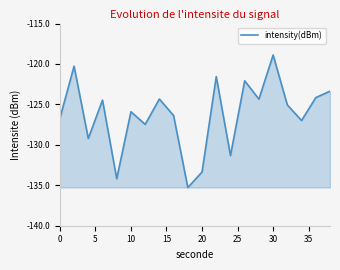

What is the maximum value shown in the chart?

-118.9